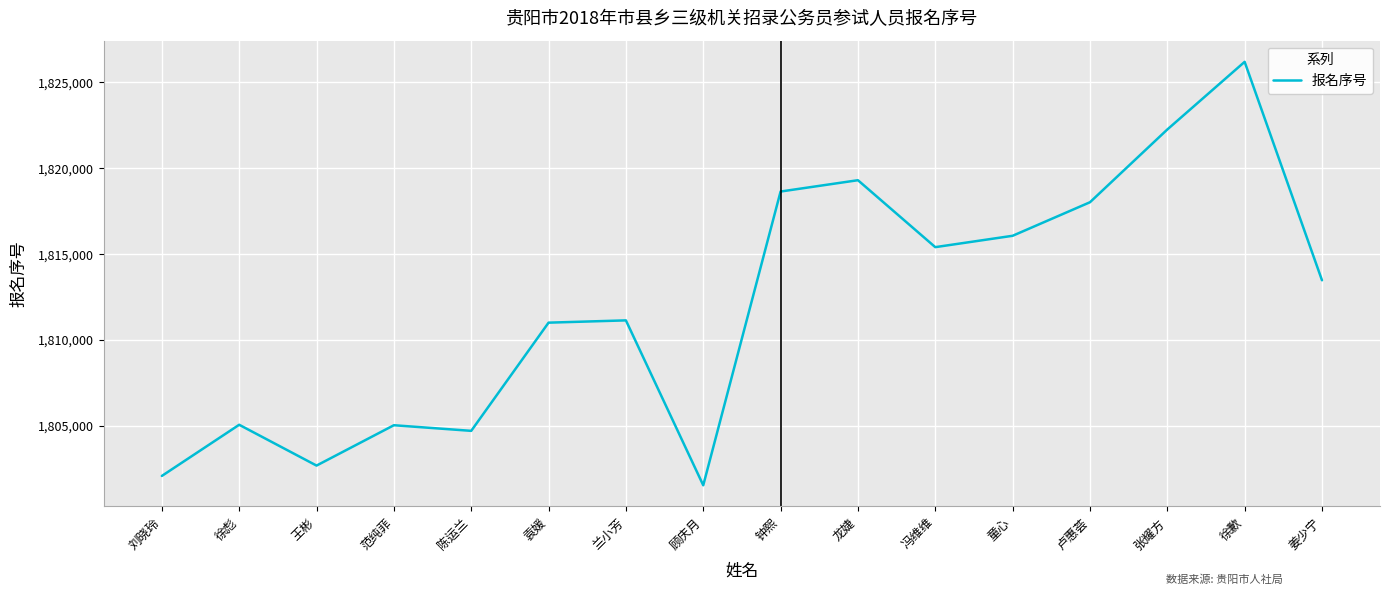

What is the greatest value displayed?

1826194